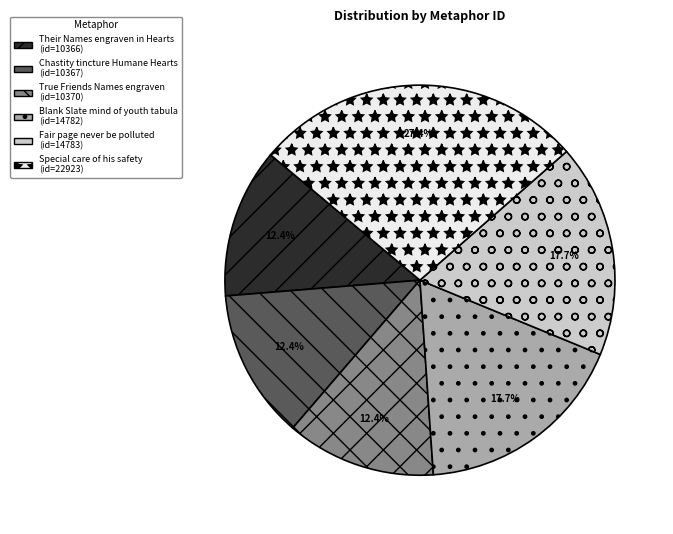

Count the number of slices in the pie.

6